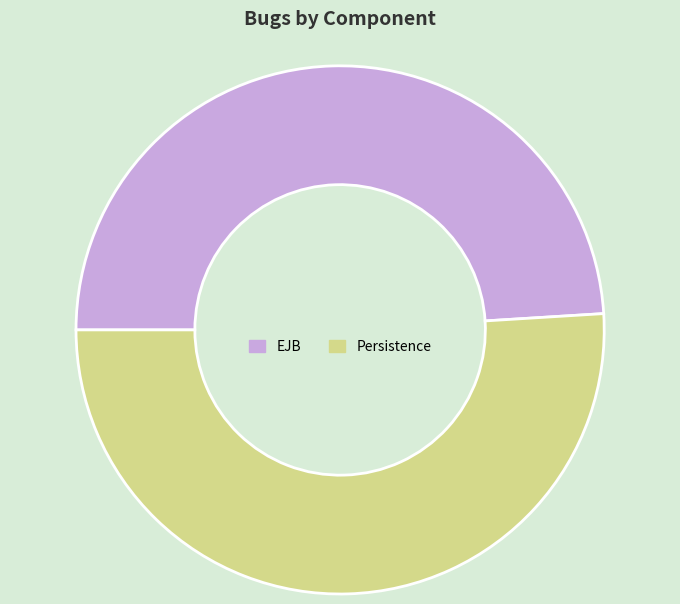

Does any single category account for the majority?

Yes